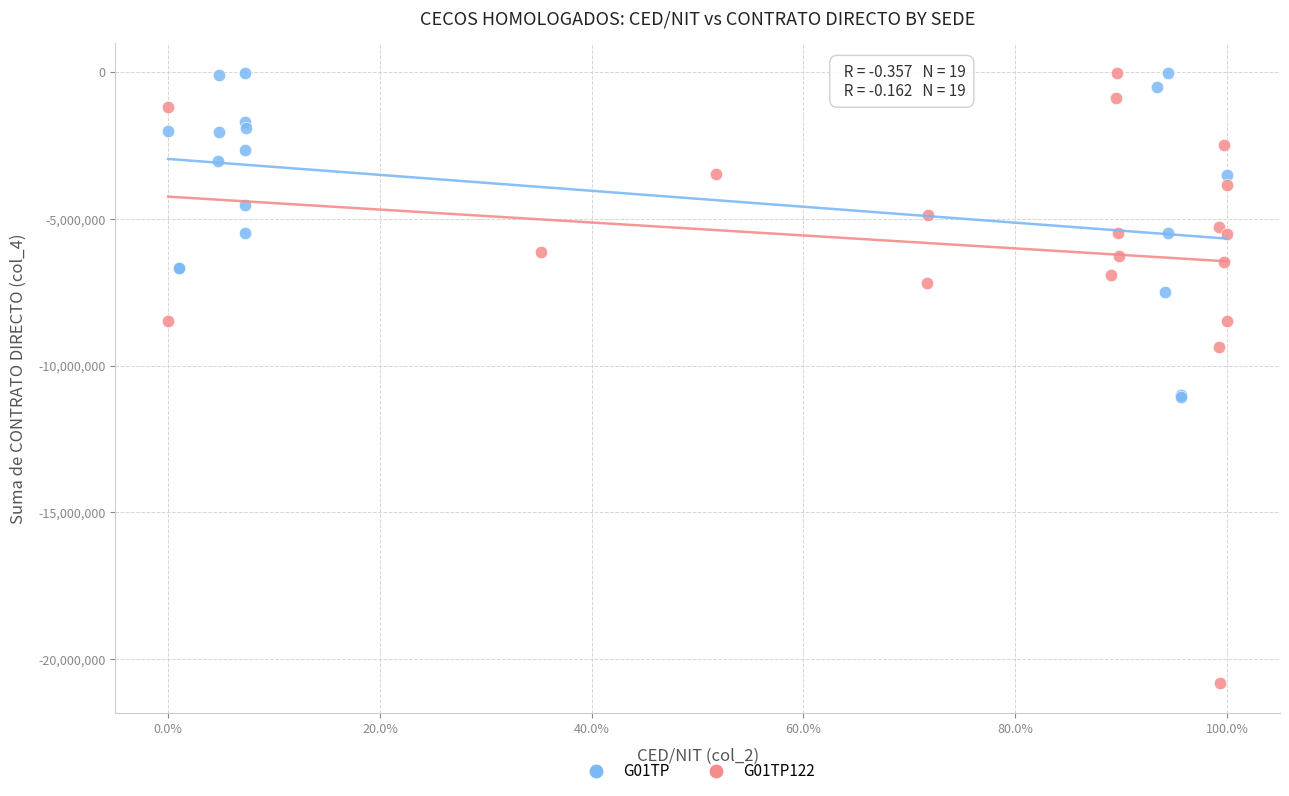

Which series contains the lowest Y value?

G01TP122